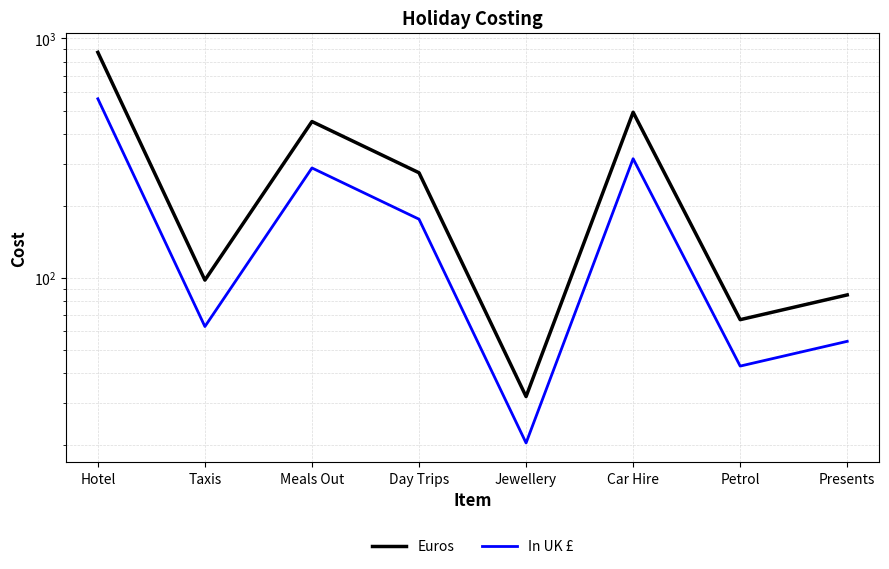

True or false: Euros and In UK £ intersect in this chart.

False